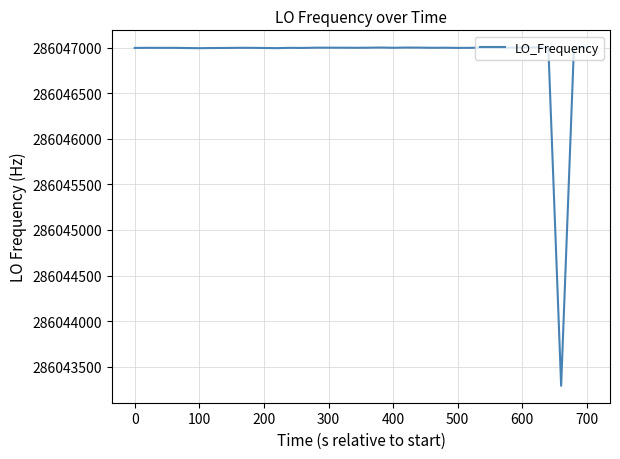

What is the difference between the maximum and second lowest values?

10.2